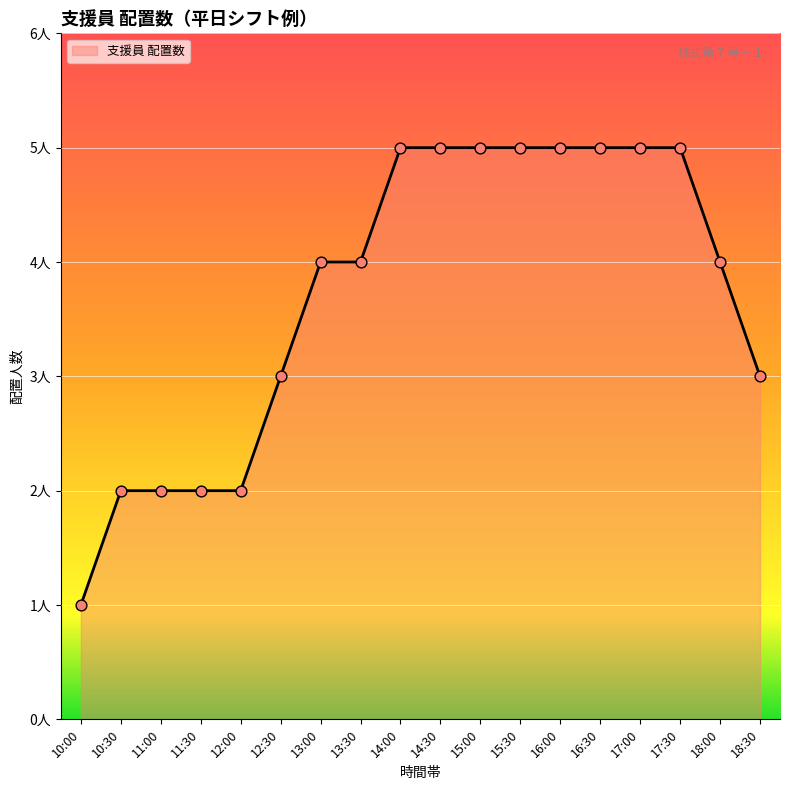

Approximately how many times larger is the value at 18:00 compared to 12:30?

1.3